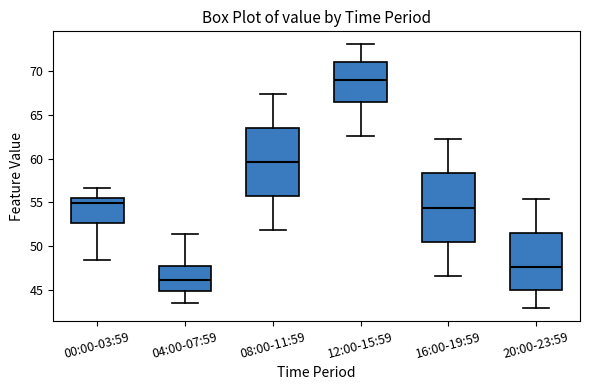

Where does the median line of the box for 08:00-11:59 sit on the y-axis? The values are not printed on the chart, so give them approximately, as read against the axis.

59.5